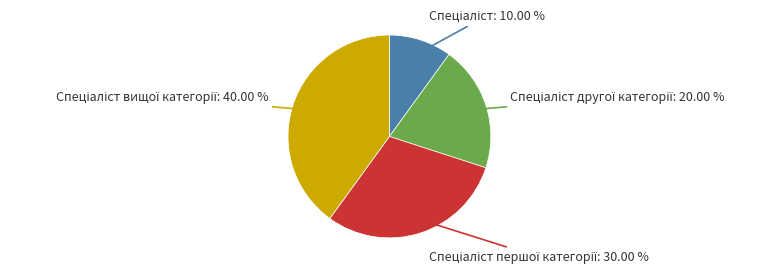

Does any single category account for the majority?

No